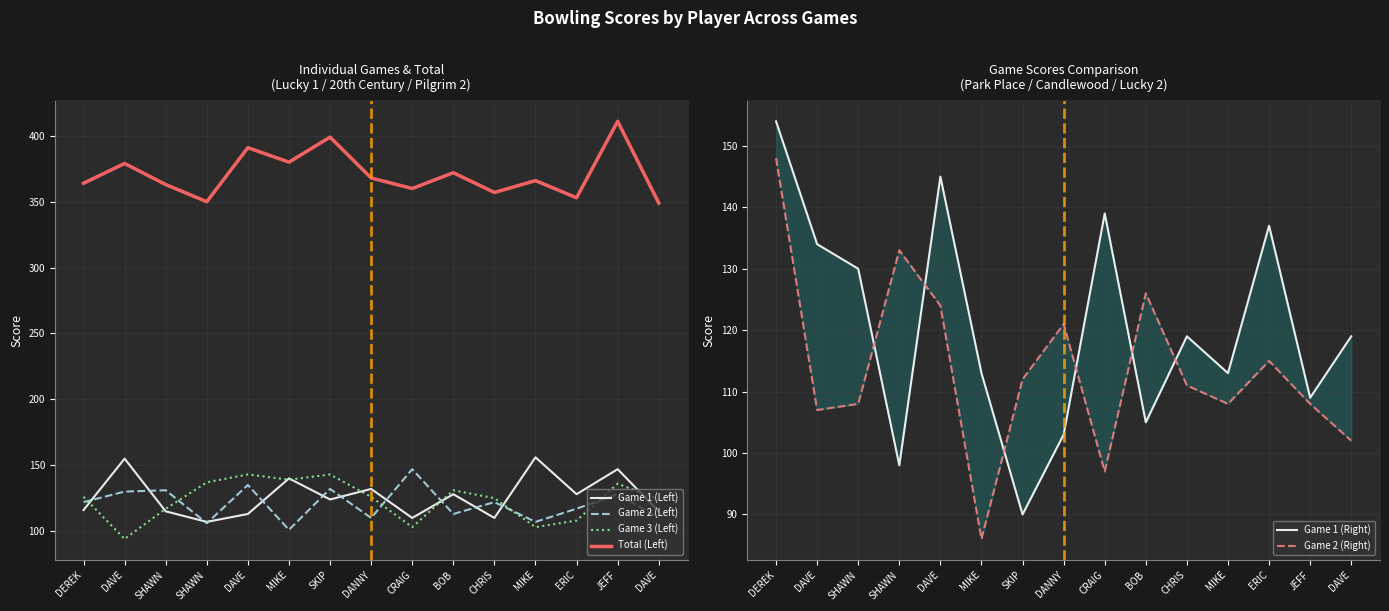

Between MIKE and MIKE, which is larger?

MIKE